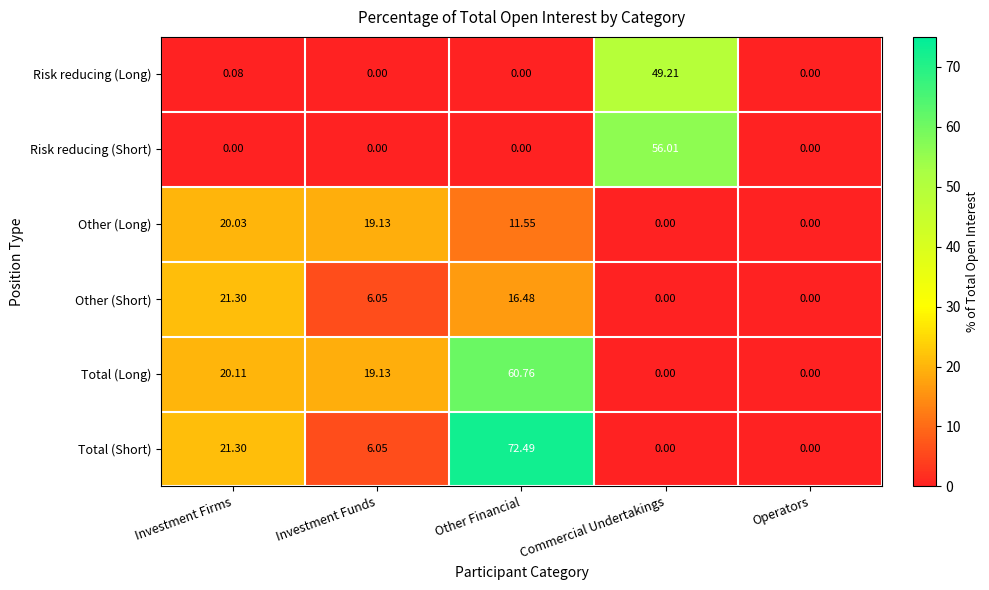

Rank the series by their maximum value, from highest to lowest.

Total (Short), Total (Long), Risk reducing (Short), Risk reducing (Long), Other (Short), Other (Long)